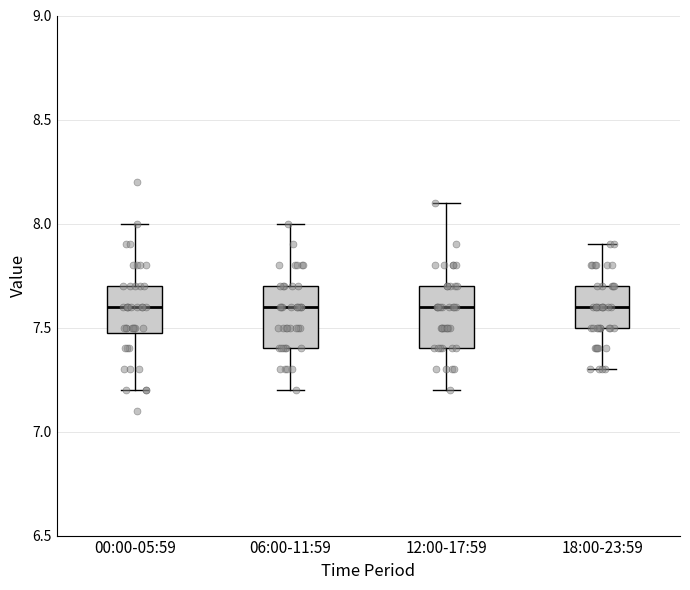

Reading left to right, transcribe this box plot: for each box, give where its median line is, the range the box spans, and where its two whiskers end, as read against the y-axis. The values are not printed on the chart, so give them approximately, as read against the axis.

00:00-05:59: median 7.6, box 7.5 to 7.7, whiskers 7.2 to 8.0
06:00-11:59: median 7.6, box 7.4 to 7.7, whiskers 7.2 to 8.0
12:00-17:59: median 7.6, box 7.4 to 7.7, whiskers 7.2 to 8.1
18:00-23:59: median 7.6, box 7.5 to 7.7, whiskers 7.3 to 7.9